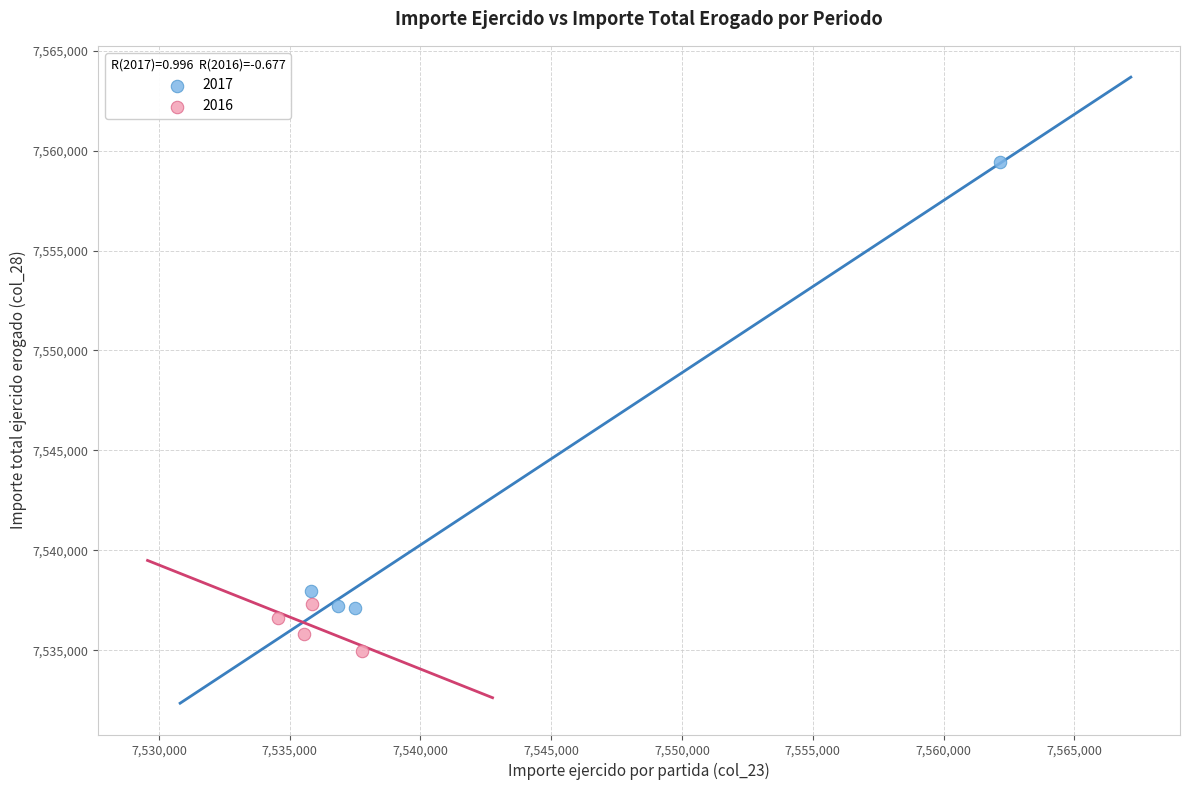

Which series has the largest Y range (max minus min)?

2017